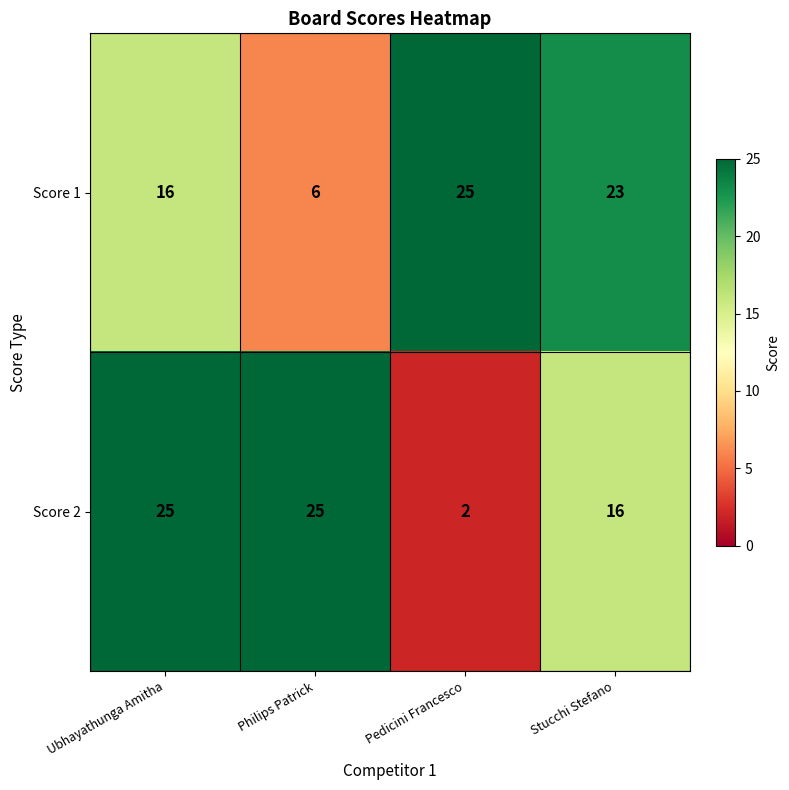

What is the difference between the Score 1 values at Stucchi Stefano and Philips Patrick?

17